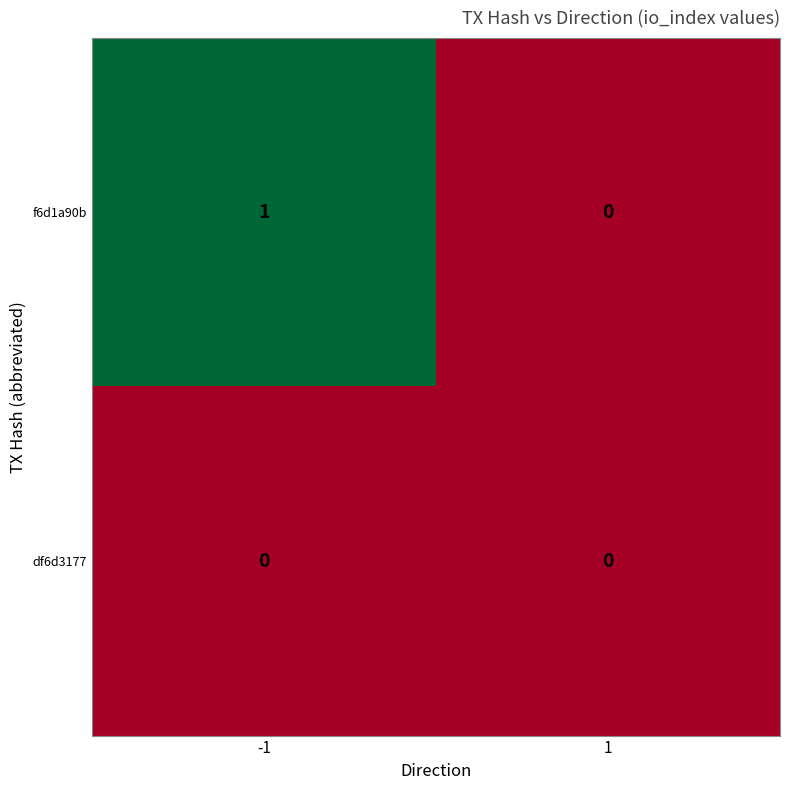

Which series has the largest range (max minus min)?

f6d1a90b